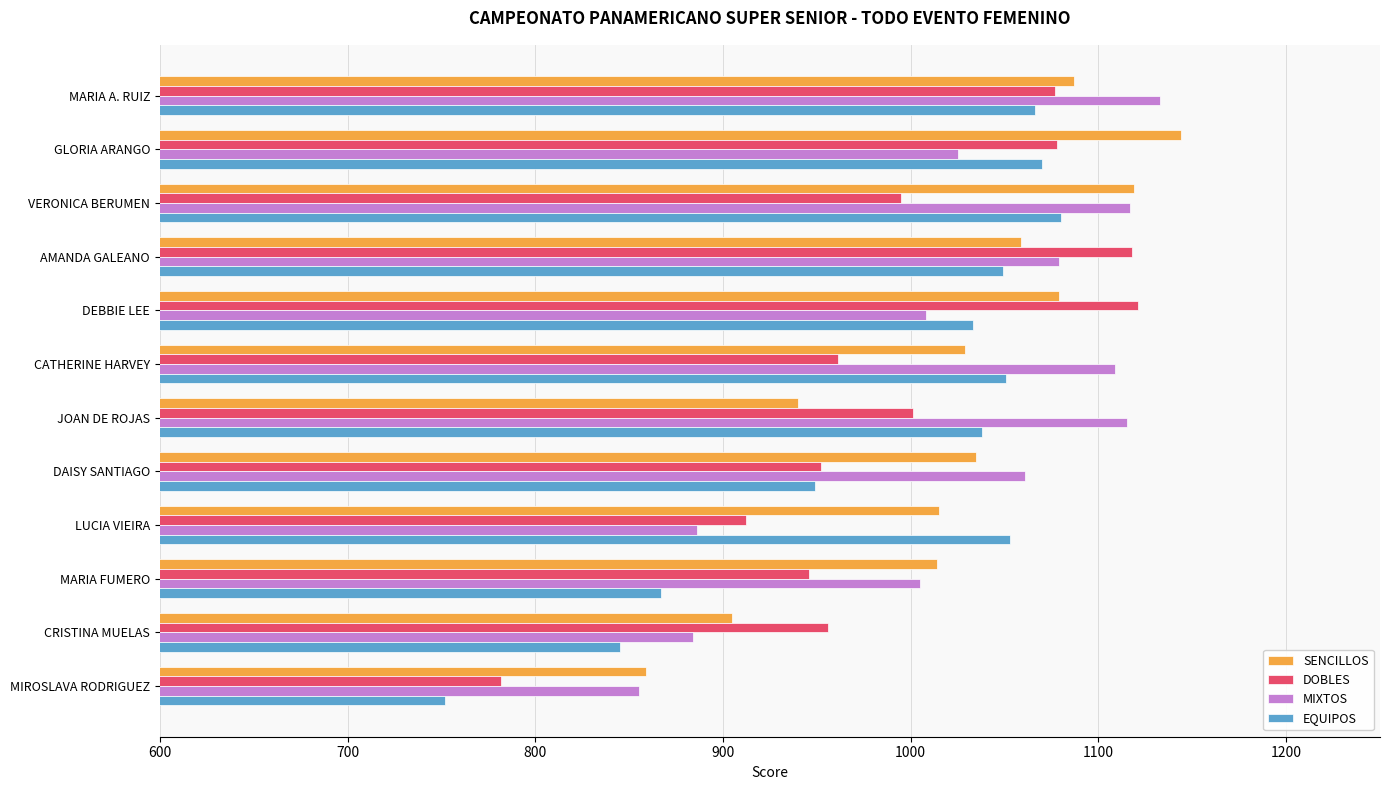

Is the value of DOBLES at LUCIA VIEIRA greater than the value of MIXTOS at GLORIA ARANGO?

No